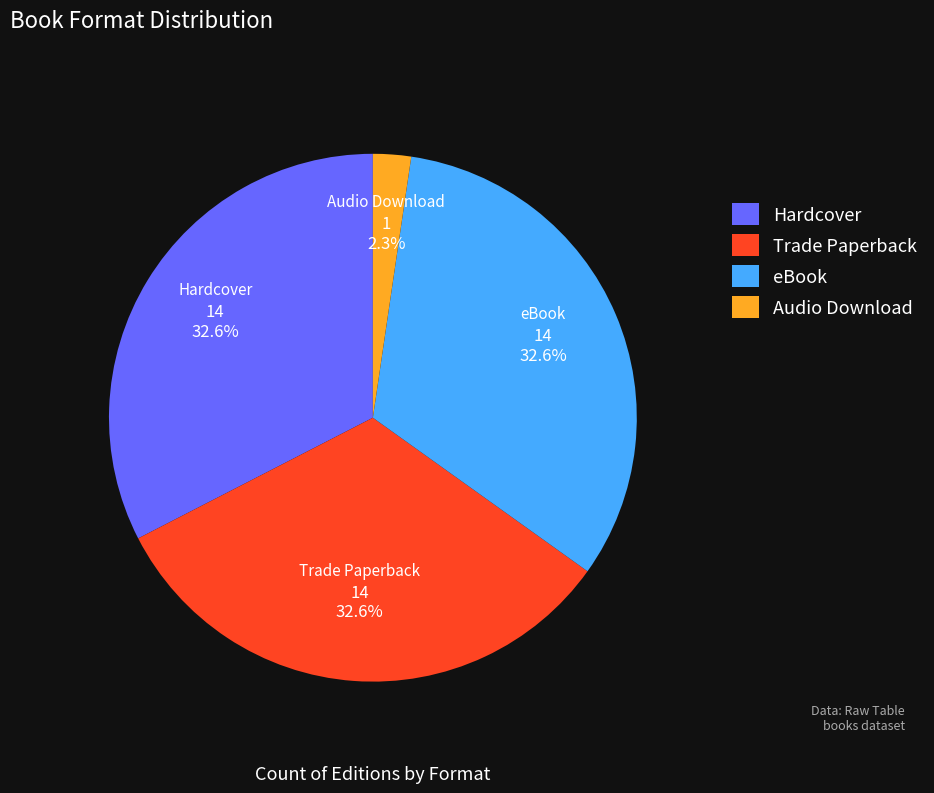

How many segments does this pie chart have?

4